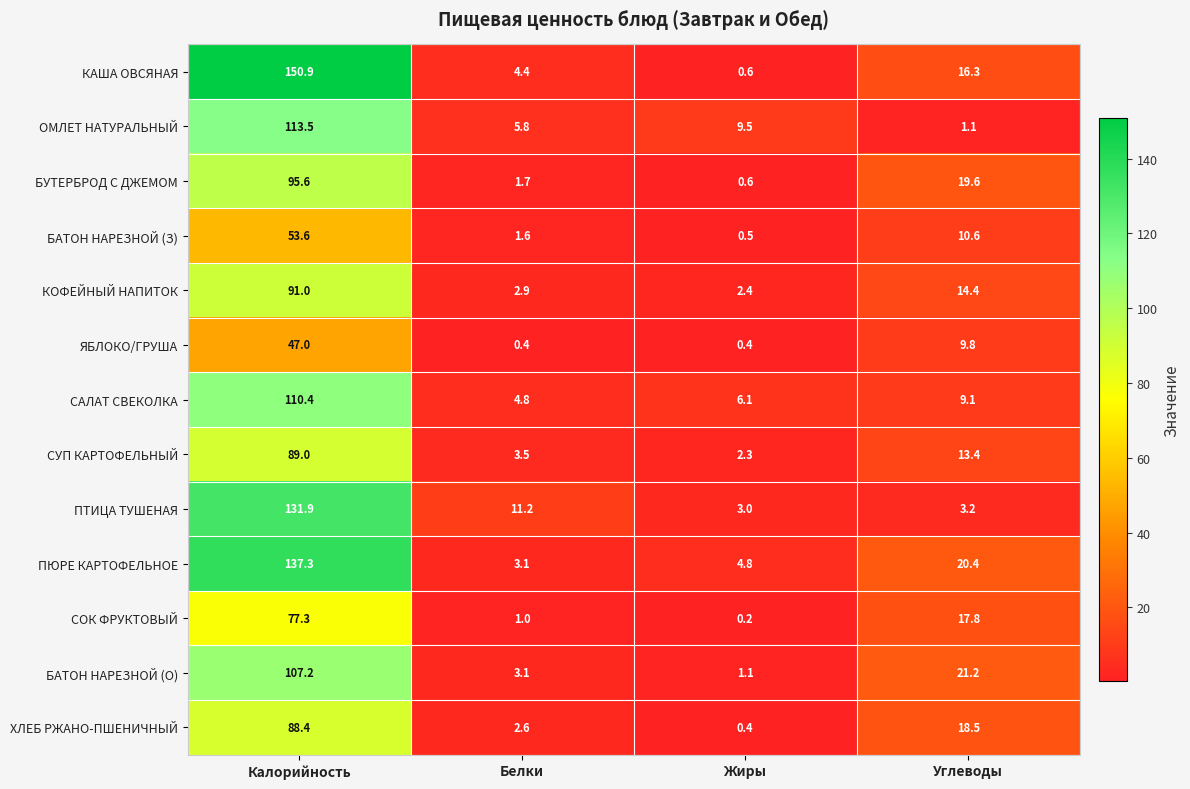

What is the sum of all БАТОН НАРЕЗНОЙ (О) values?

132.6